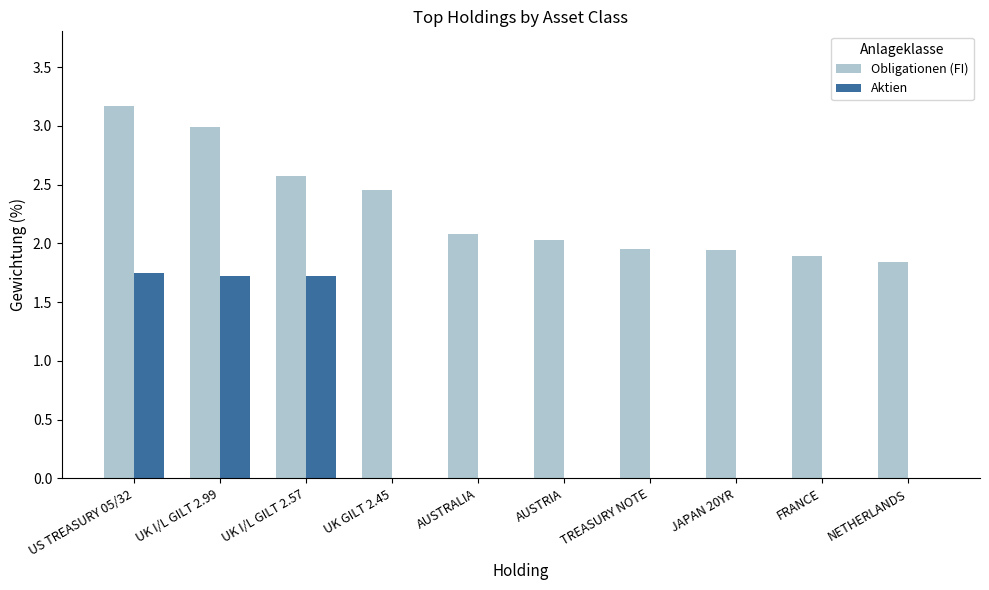

How many data points does each series have?

10